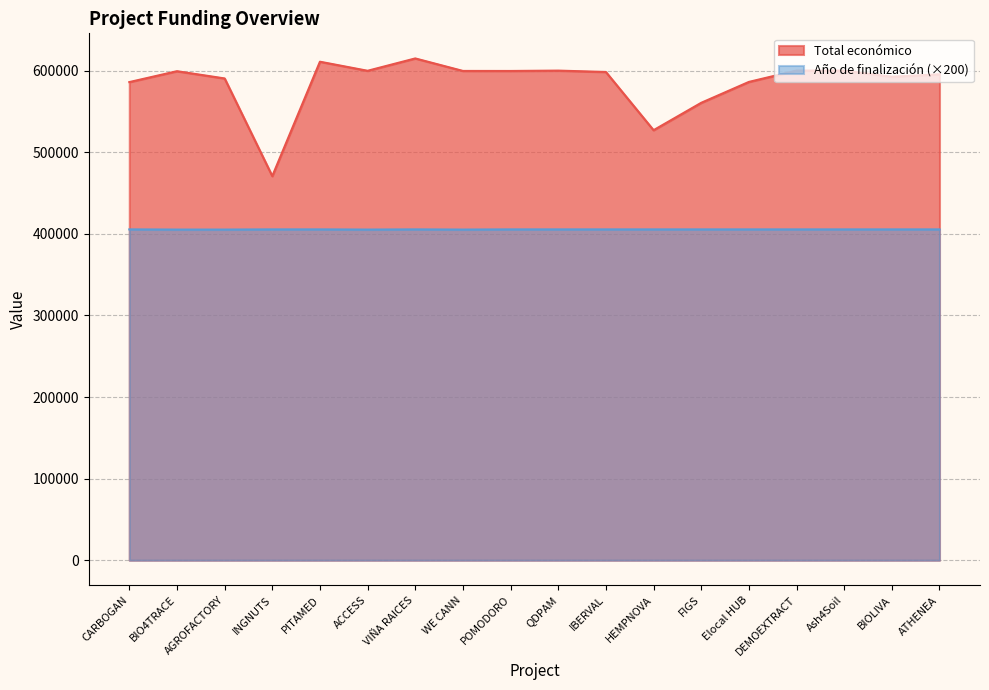

List the labels in order of Total económico value, largest first.

VIÑA RAICES, PITAMED, DEMOEXTRACT, Ash4Soil, QDPAM, ACCESS, WE CANN, POMODORO, BIO4TRACE, IBERVAL, ATHENEA, BIOLIVA, AGROFACTORY, Elocal HUB, CARBOGAN, FIGS, HEMPNOVA, INGNUTS